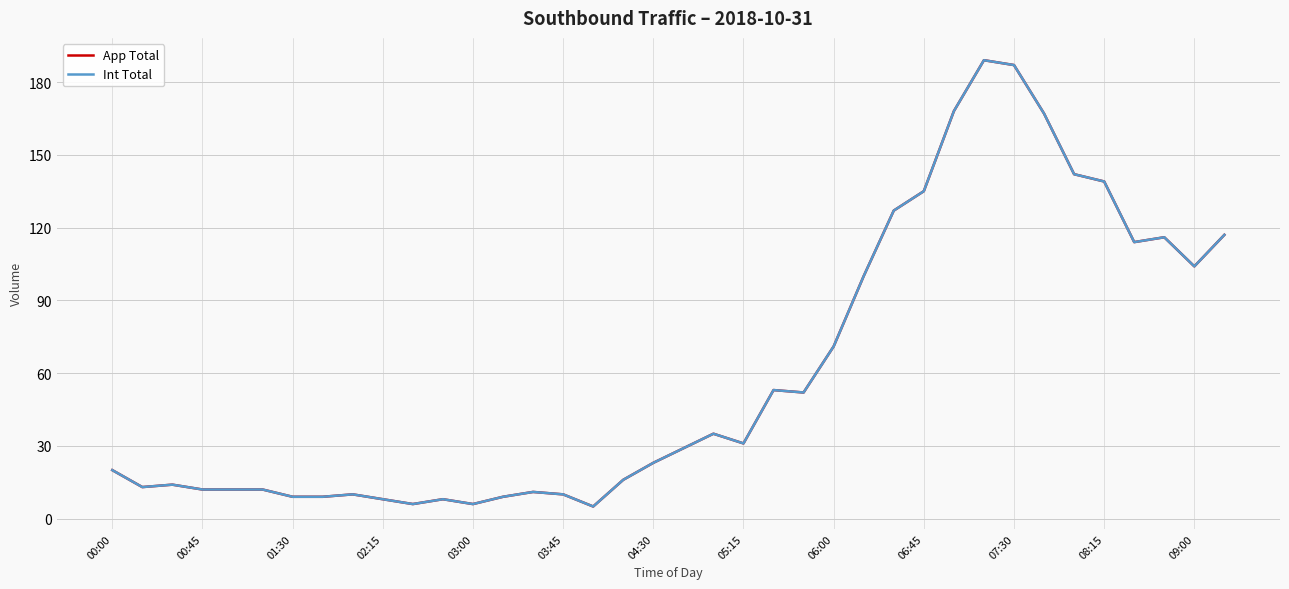

Does the chart have visible grid lines?

Yes